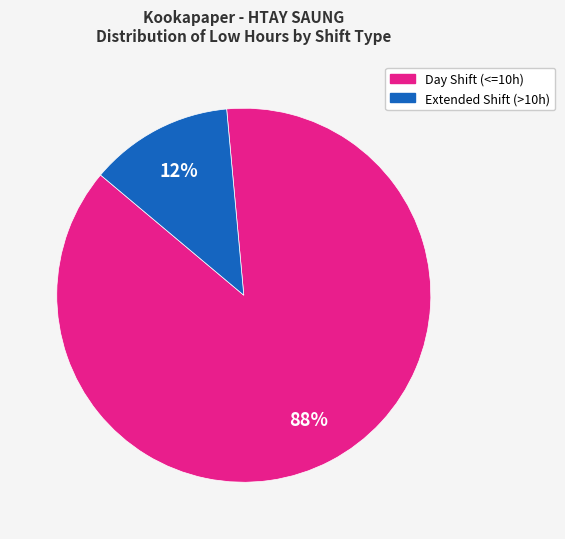

Which category accounts for the majority?

Day Shift (<=10h)